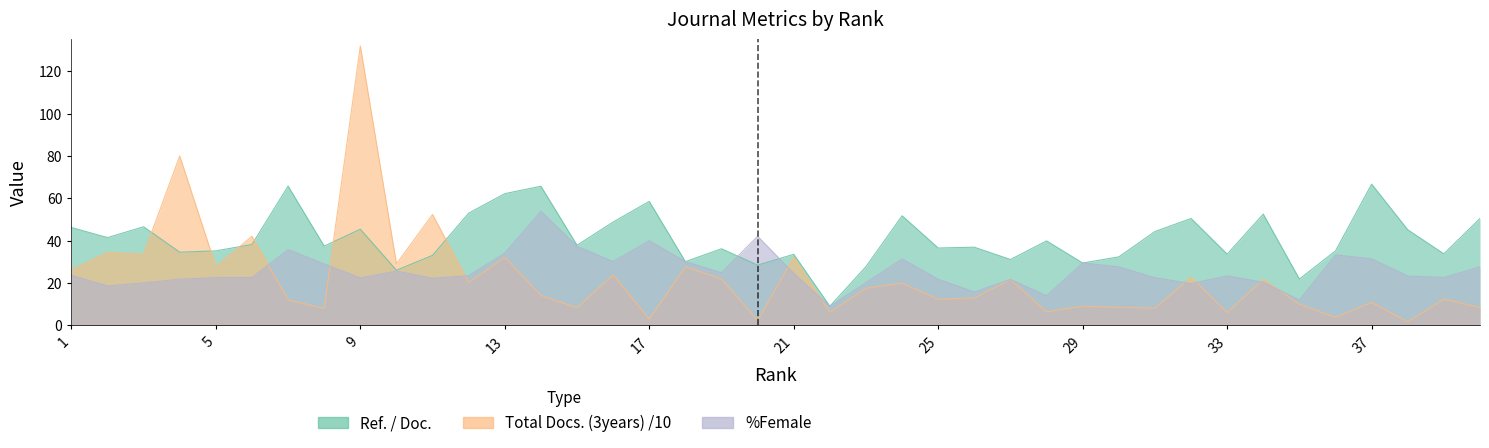

How many intersections are there between %Female and Ref. / Doc.?

2